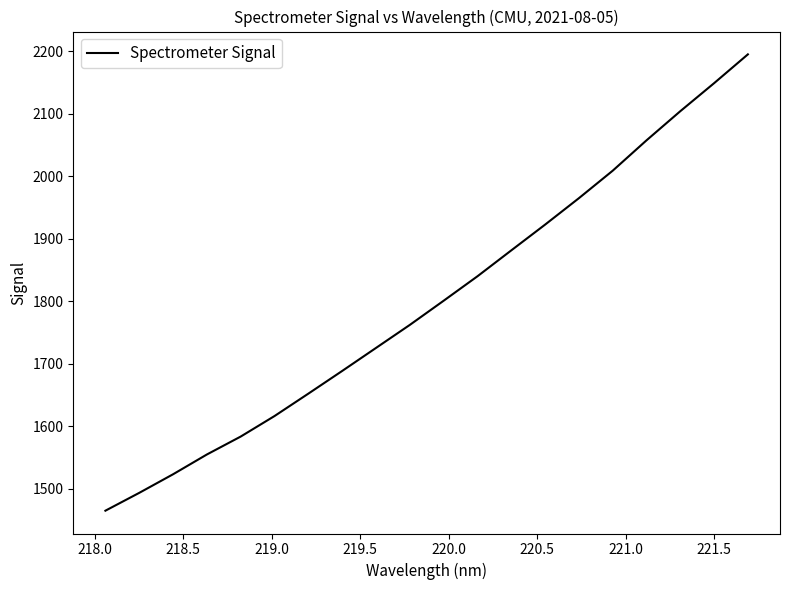

What is the minimum value shown in the chart?

1465.2